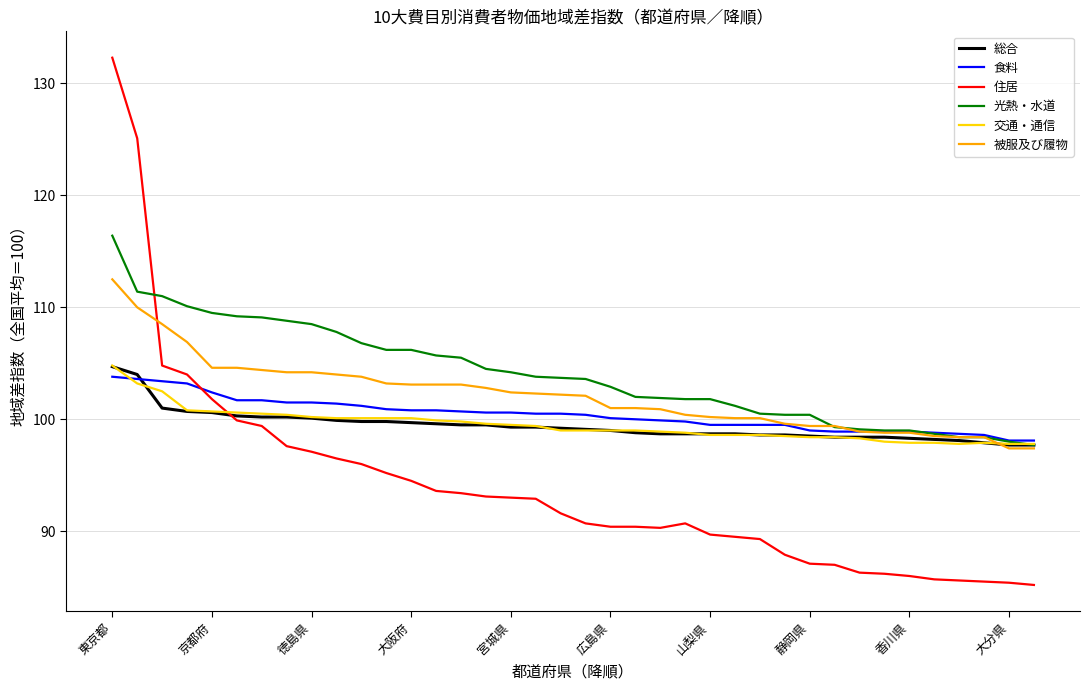

How many lines are shown in the chart?

6